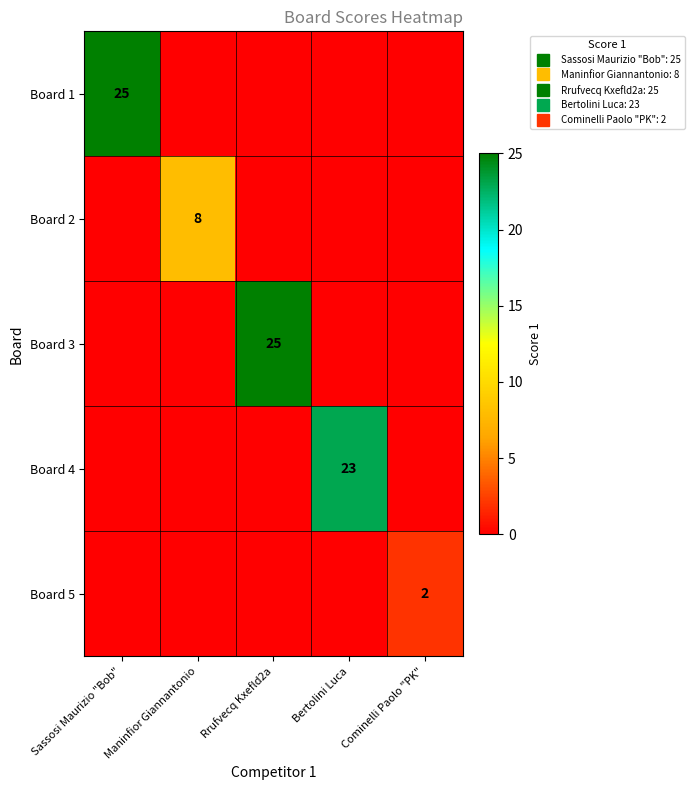

Which has a higher value, Cominelli Paolo "PK" or Sassosi Maurizio "Bob"?

Sassosi Maurizio "Bob"